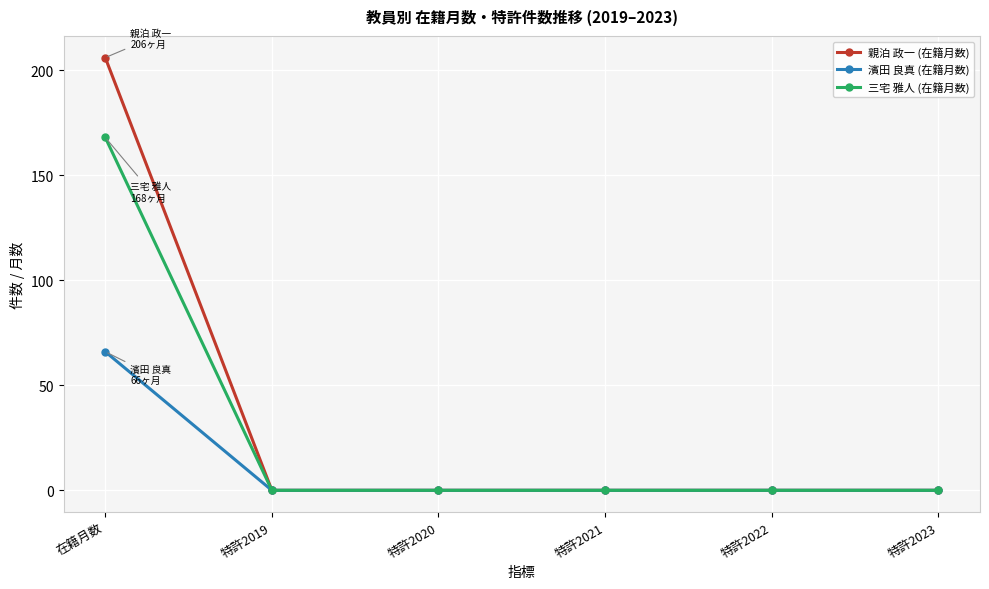

Is it true that 三宅 雅人 (在籍月数) equals 271 at 在籍月数?

False